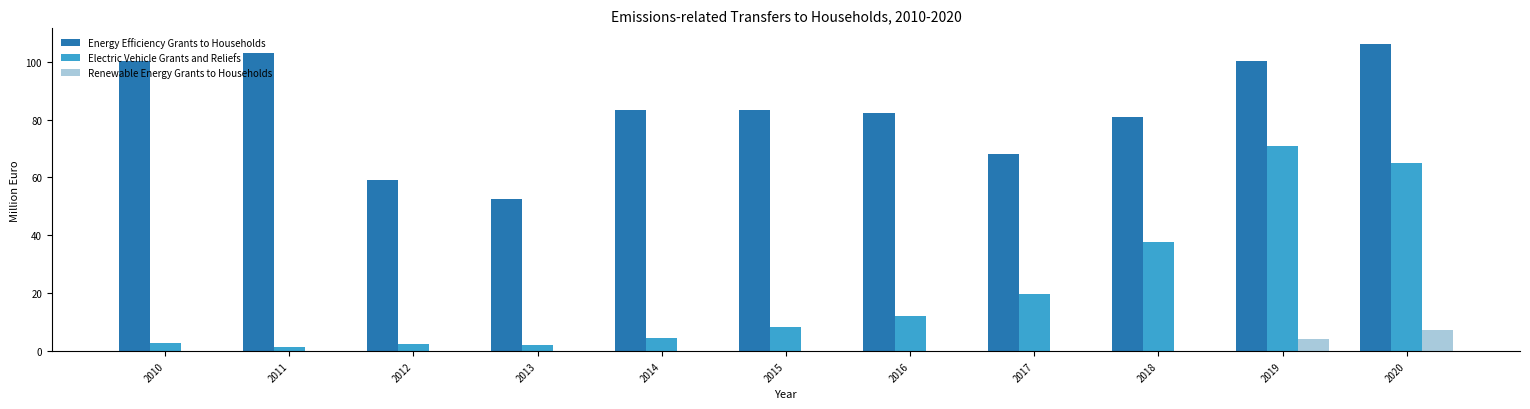

How many groups of bars are there?

11